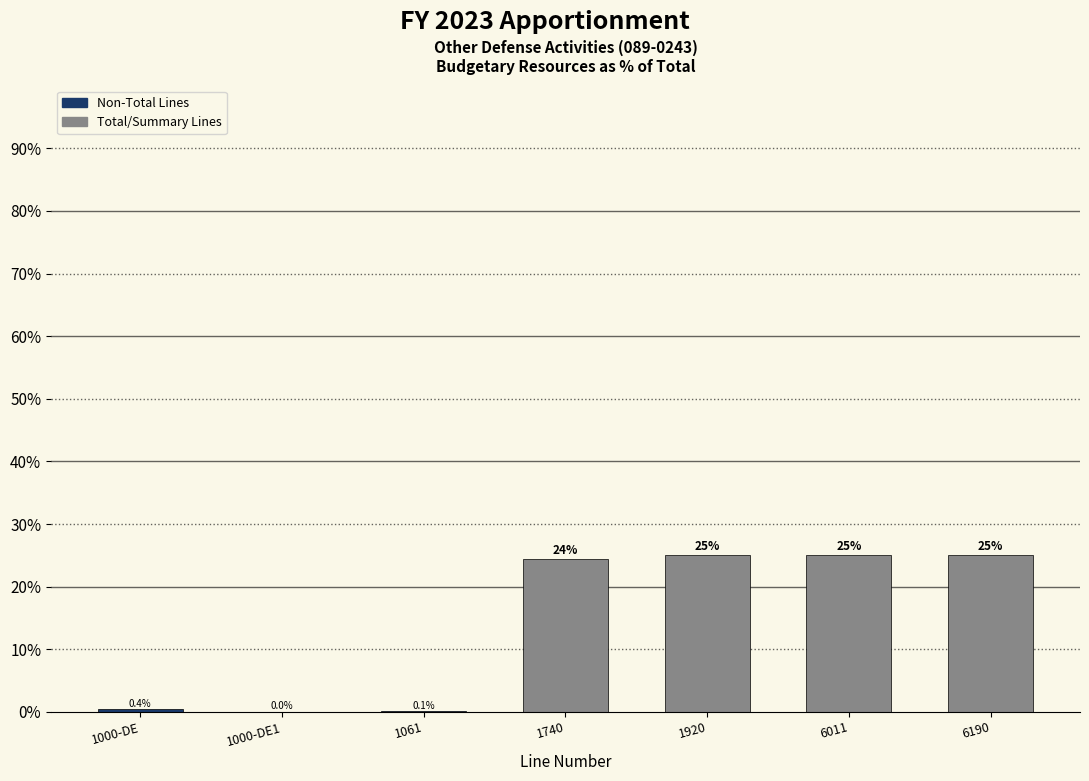

Is it true that the value at 1920 is 12.1?

False